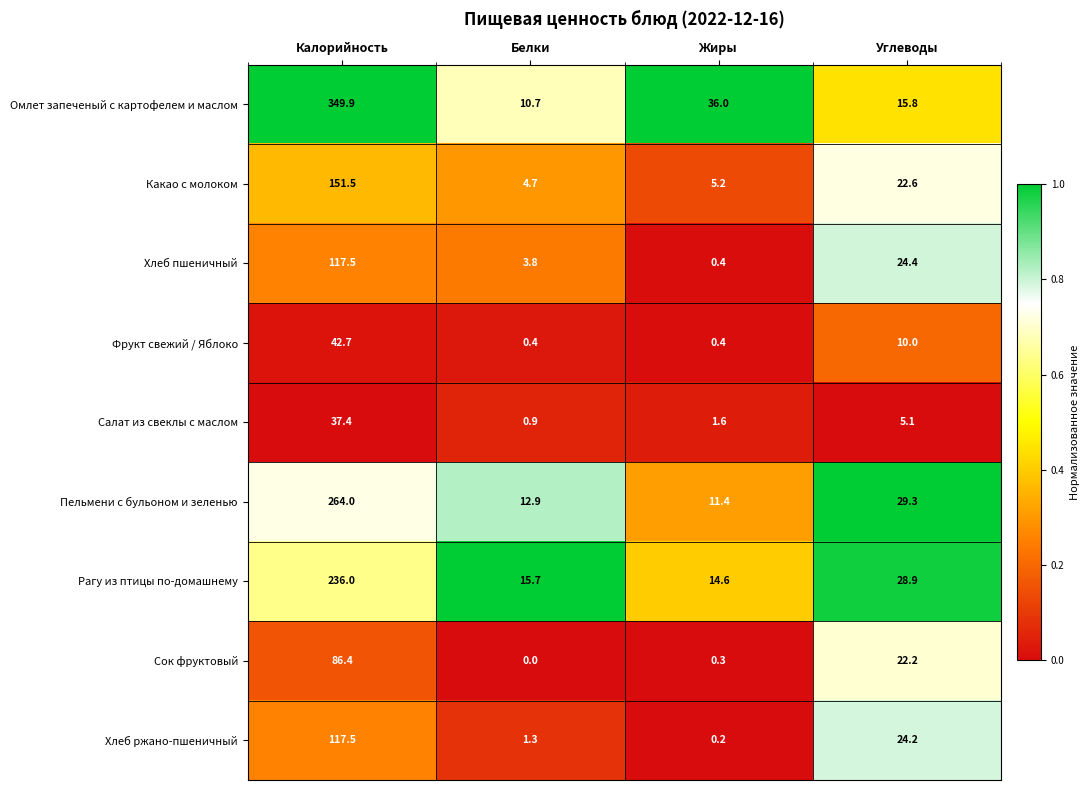

What is the sum of the Сок фруктовый values at Жиры and Белки?

0.3